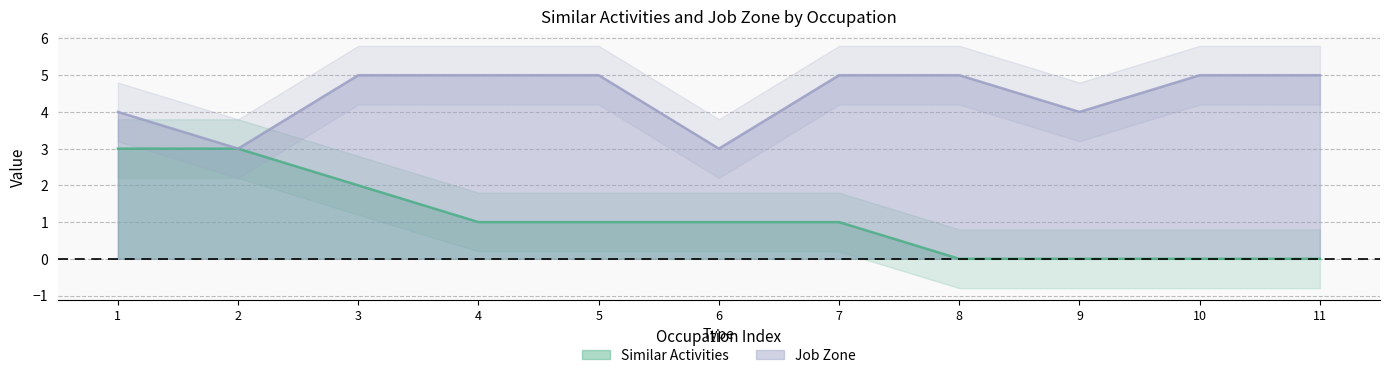

The Job Zone series shows 5 at 10. True or false?

True